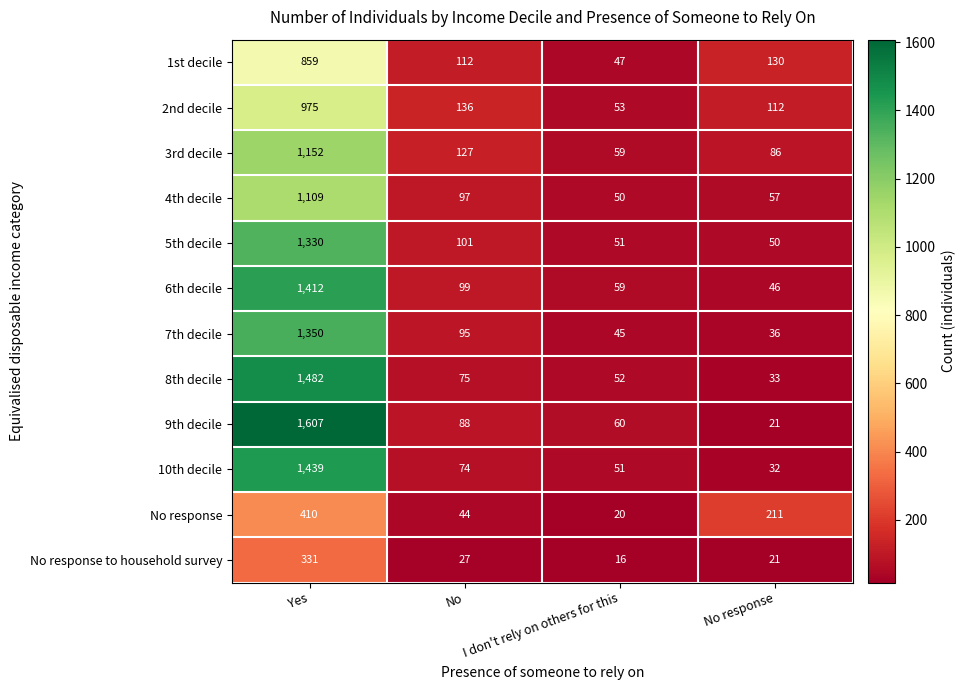

At which category is the sum across all series the highest?

Yes